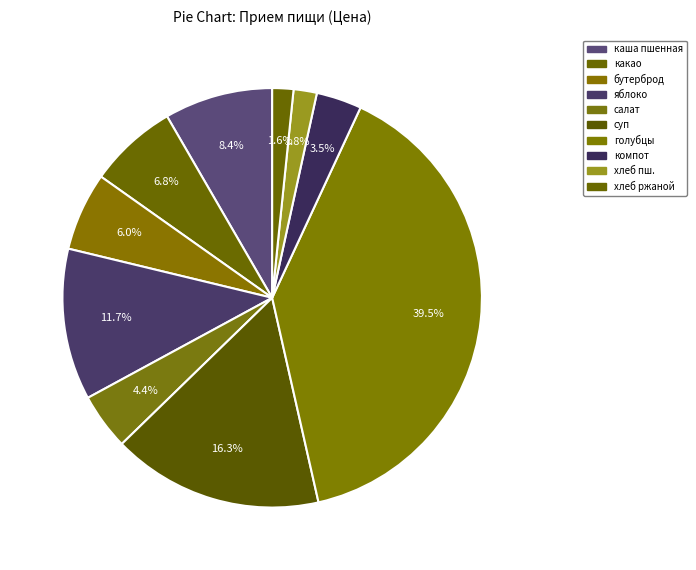

How many slices are in this pie chart?

10